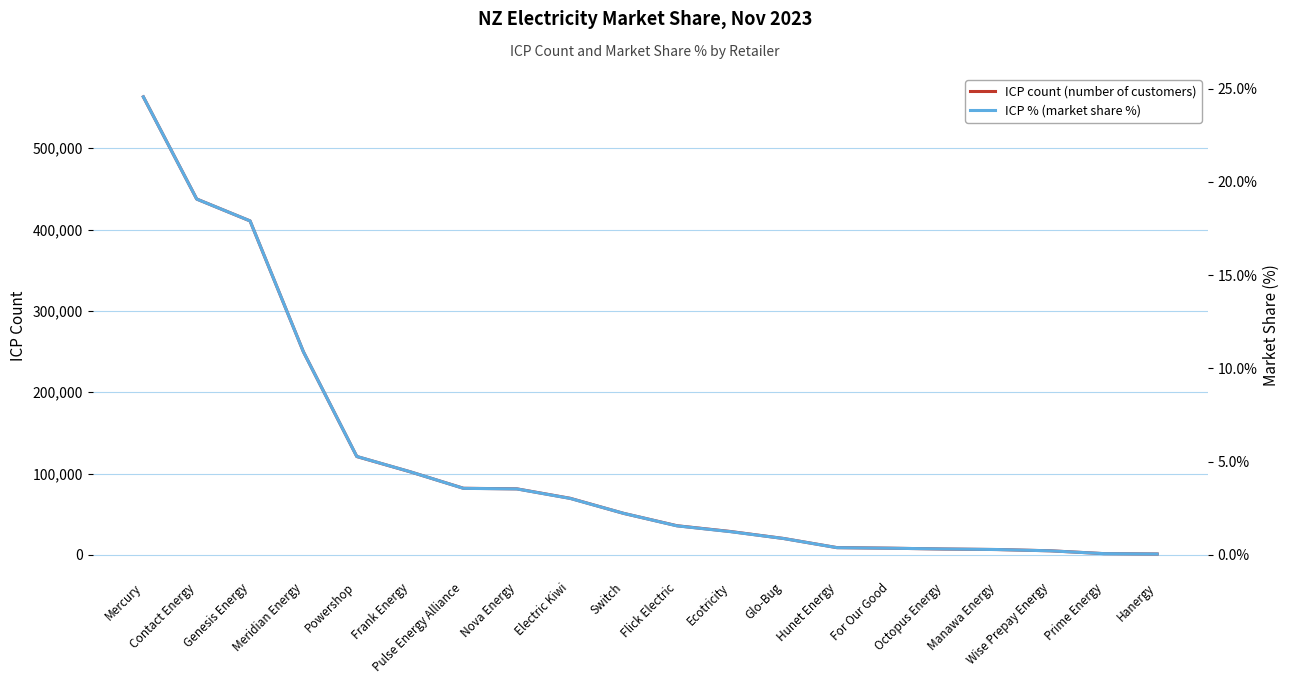

What value does the ICP count (number of customers) series have at Frank Energy?

102175